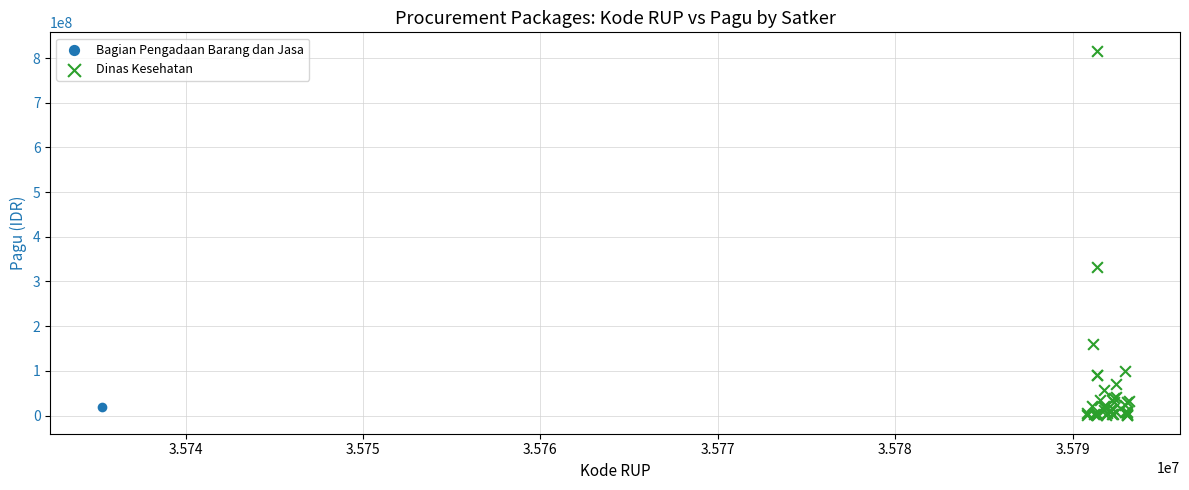

What are all the series names shown in the legend?

Bagian Pengadaan Barang dan Jasa, Dinas Kesehatan